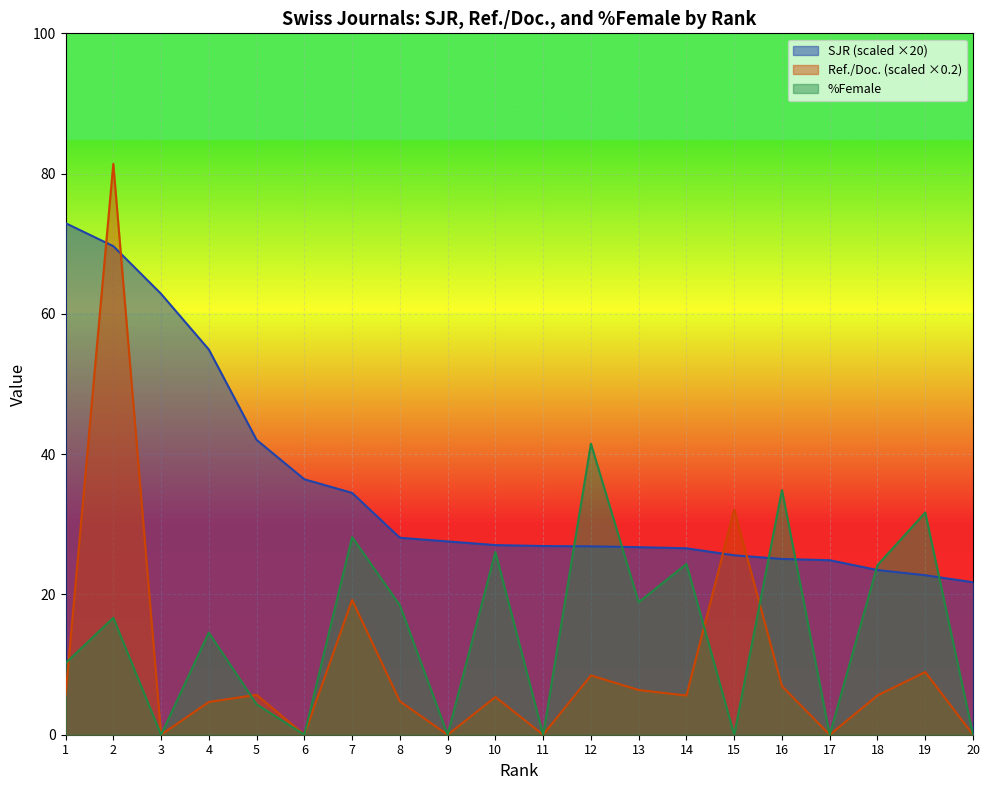

Is the value of SJR at 19 greater than the value of %Female at 5?

Yes